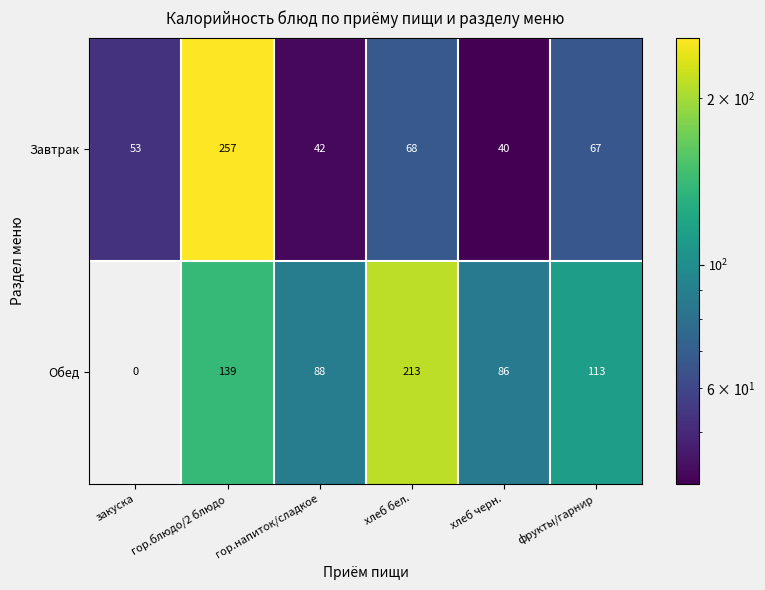

Which category has the lowest value across all series?

закуска